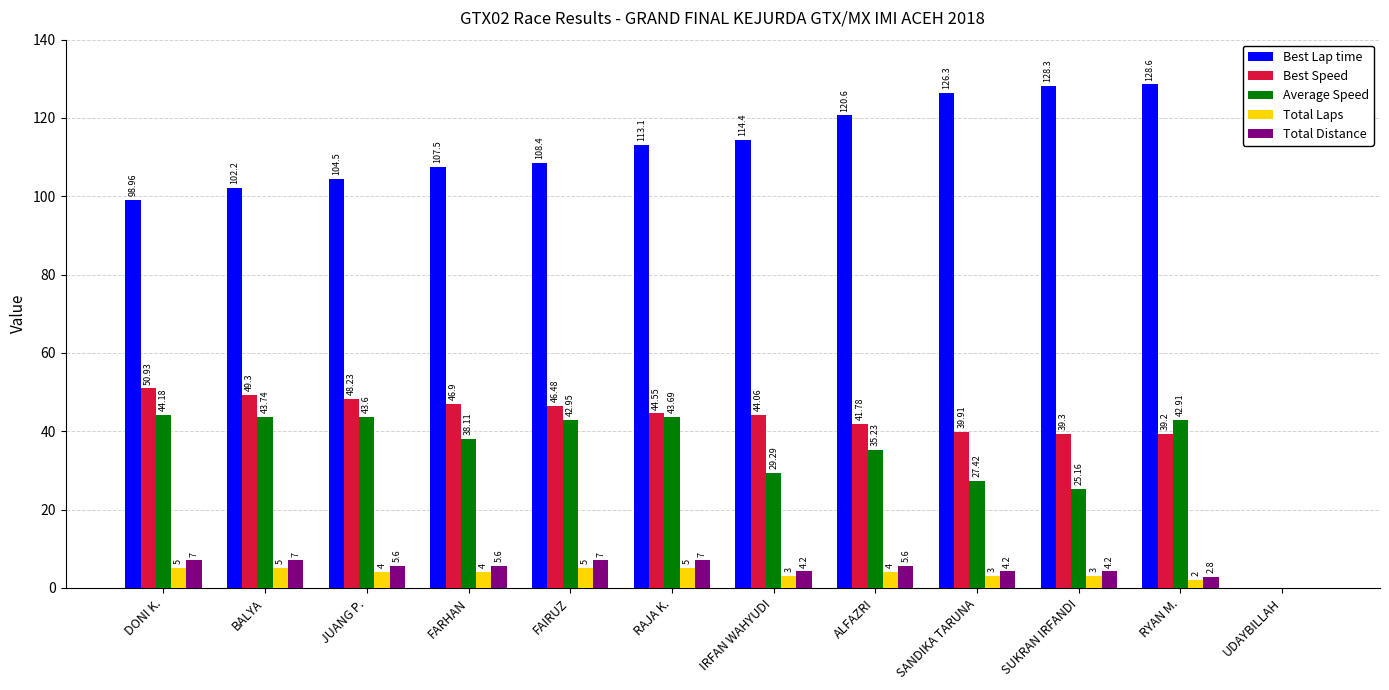

How many distinct data groups are displayed?

5